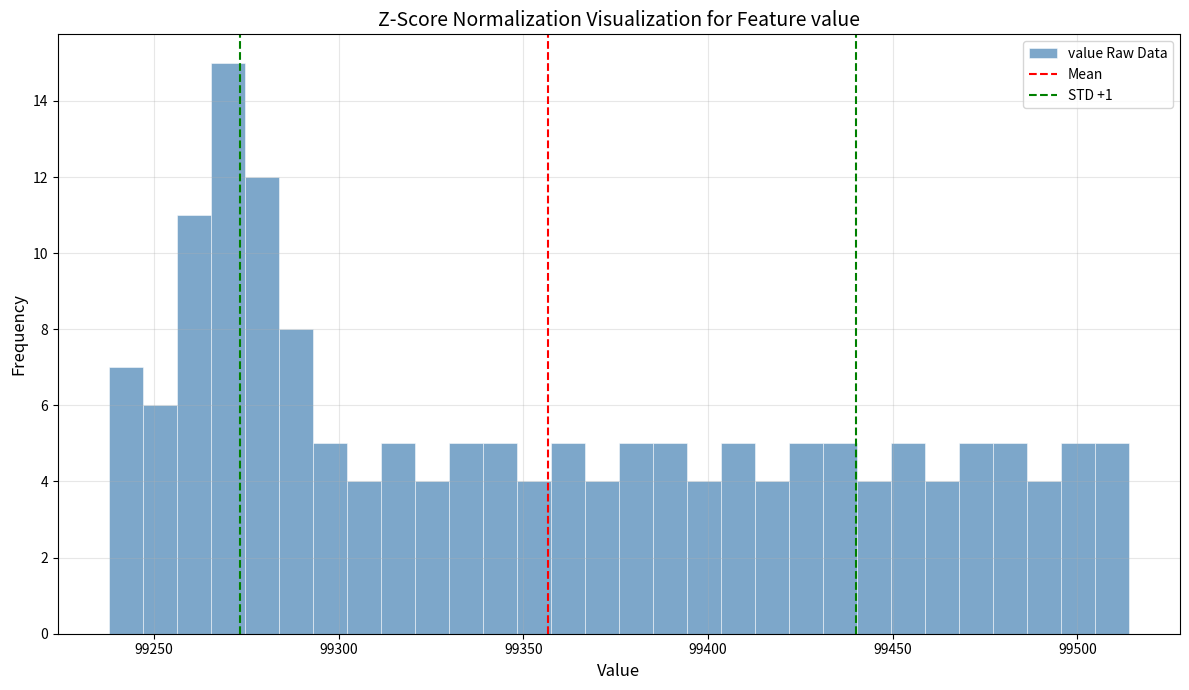

Read against the x-axis, roughly where is the centre of the tallest bar?

99270